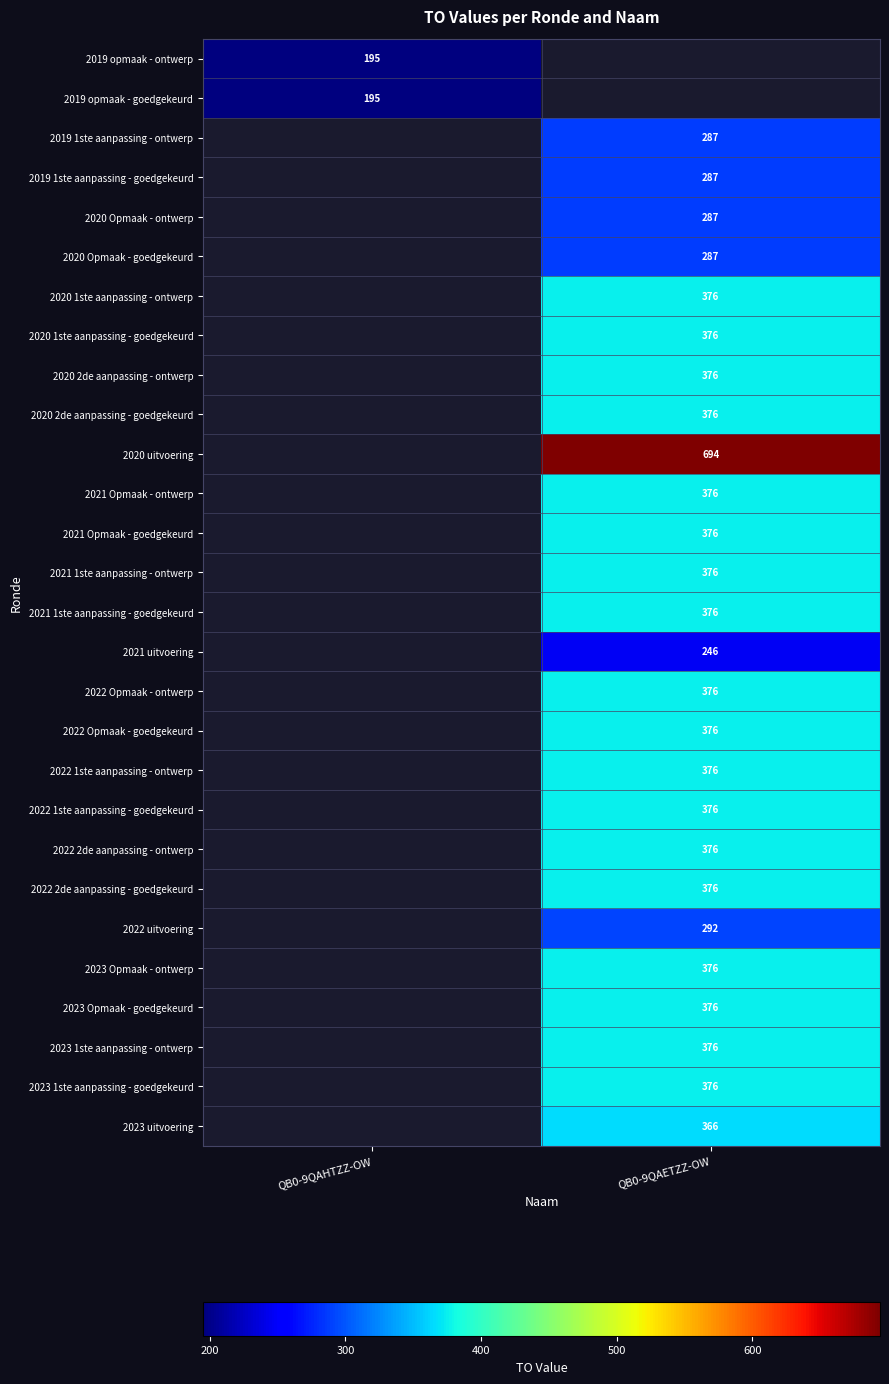

The 2020 2de aanpassing - ontwerp series shows 524 at QB0-9QAETZZ-OW. True or false?

False